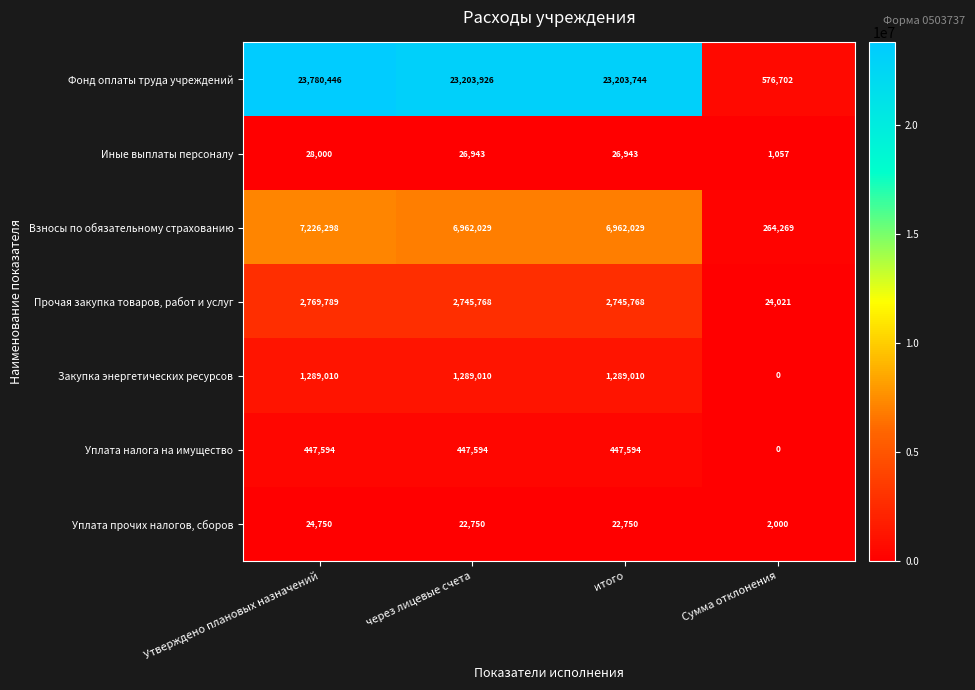

What is the average value of the Закупка энергетических ресурсов series?

966758